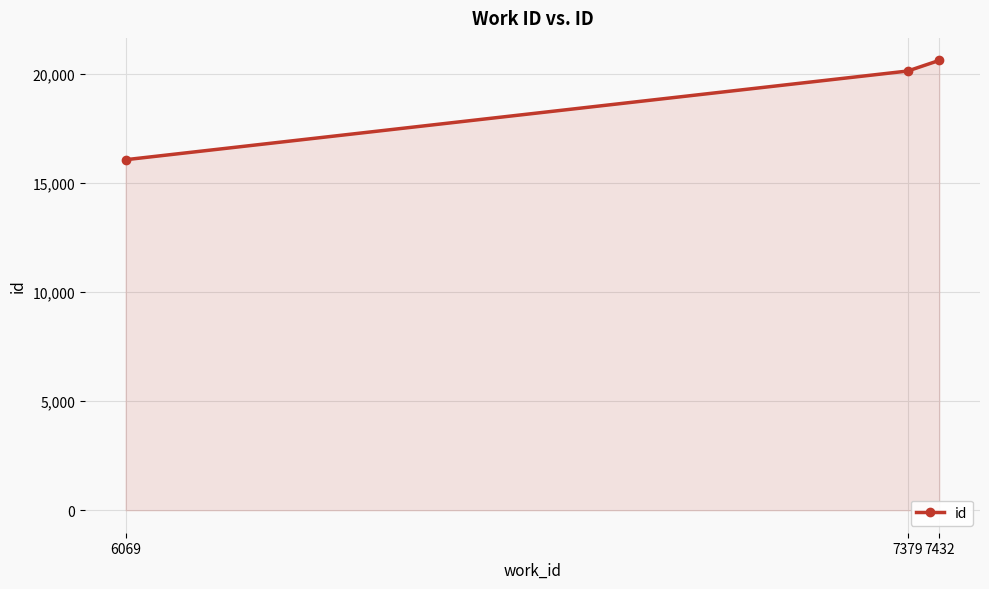

Which label corresponds to the largest value in the chart?

7432